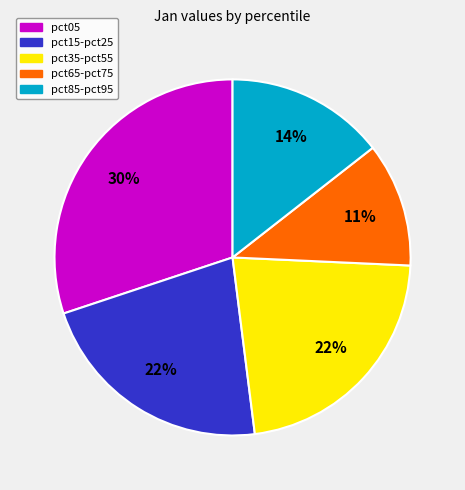

Do pct35-pct55 and pct65-pct75 together represent more than half of the pie?

No